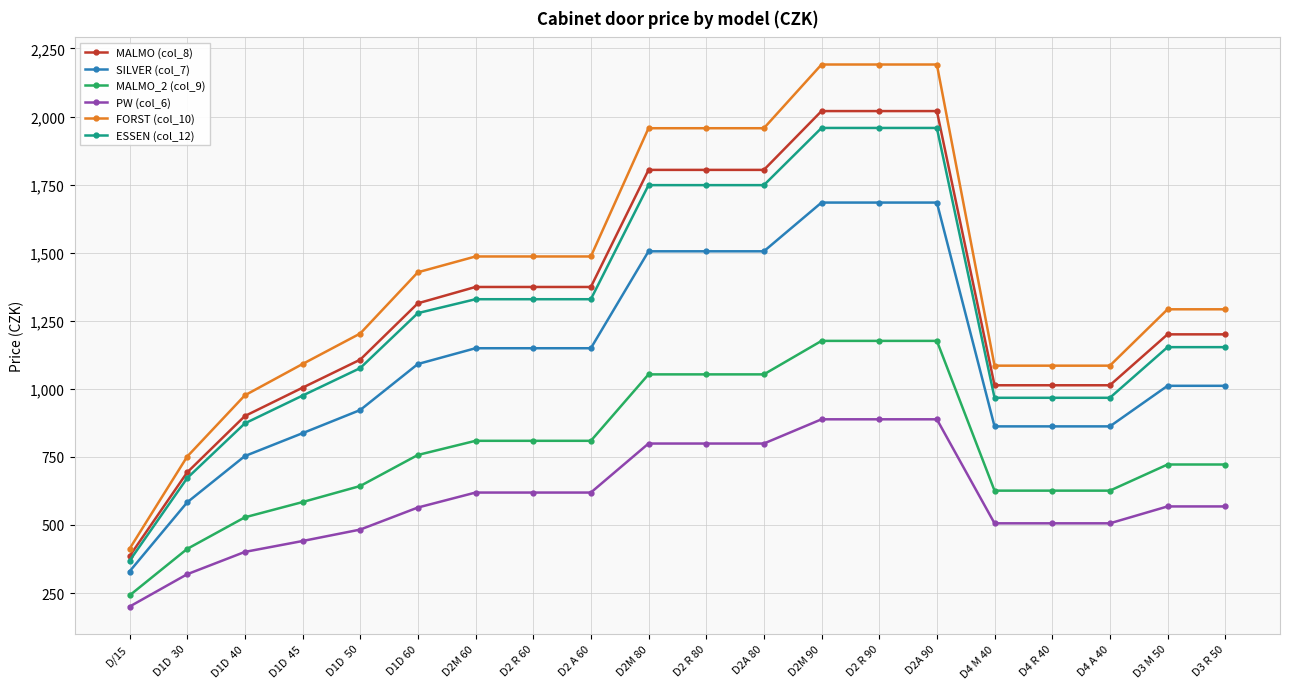

What value does the FORST (col_10) series have at D4 M 40?

1085